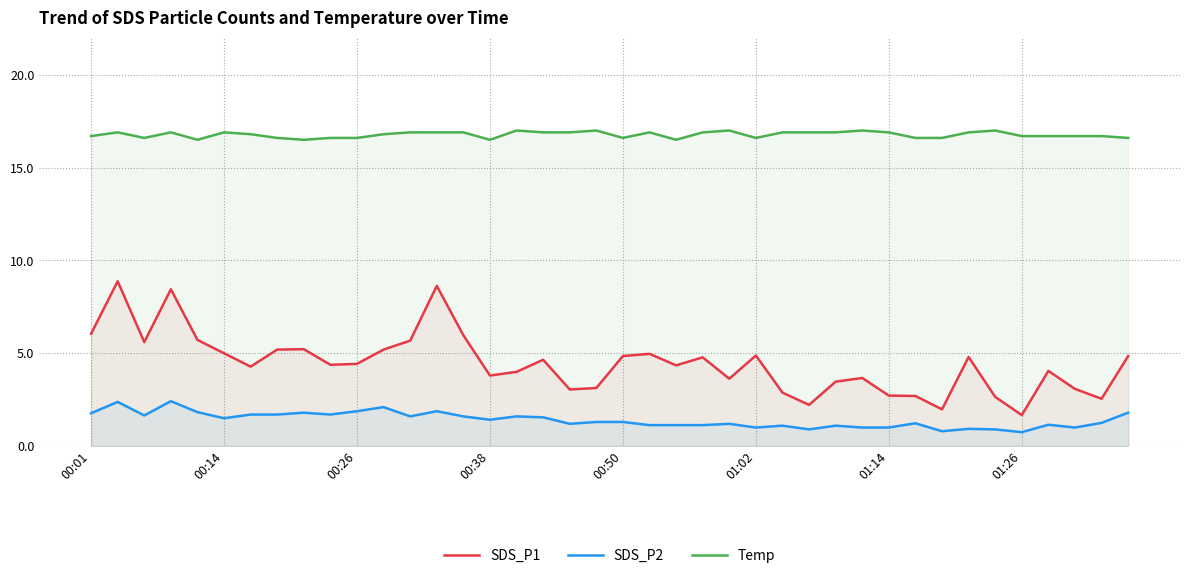

The SDS_P1 series shows 6.0 at 00:01. True or false?

True